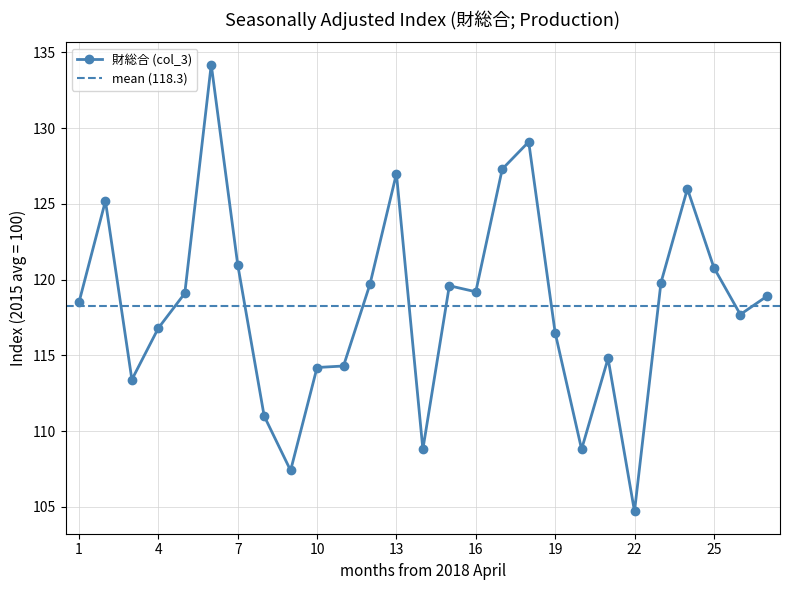

What is the minimum value for 財総合 (col_3)?

104.7